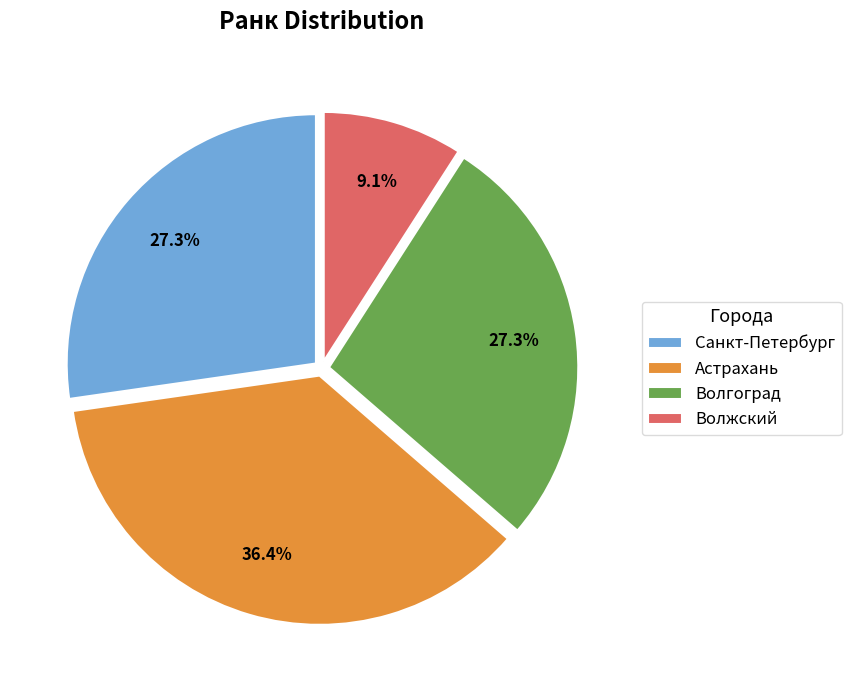

Is Санкт-Петербург the majority of the pie?

No